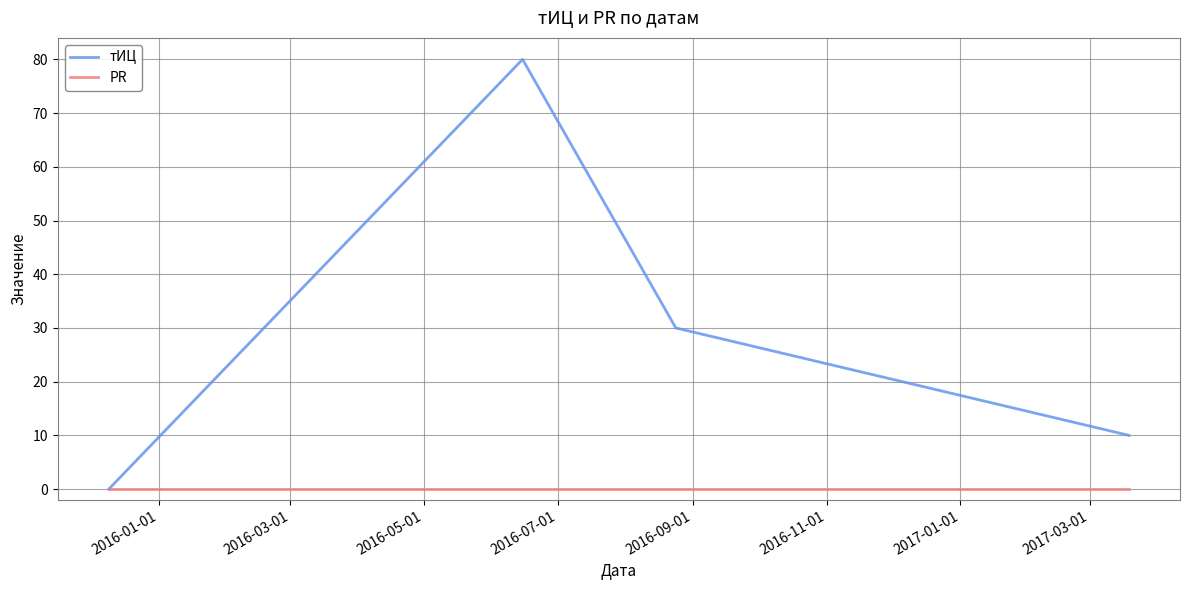

What is the average value of the тИЦ series?

30